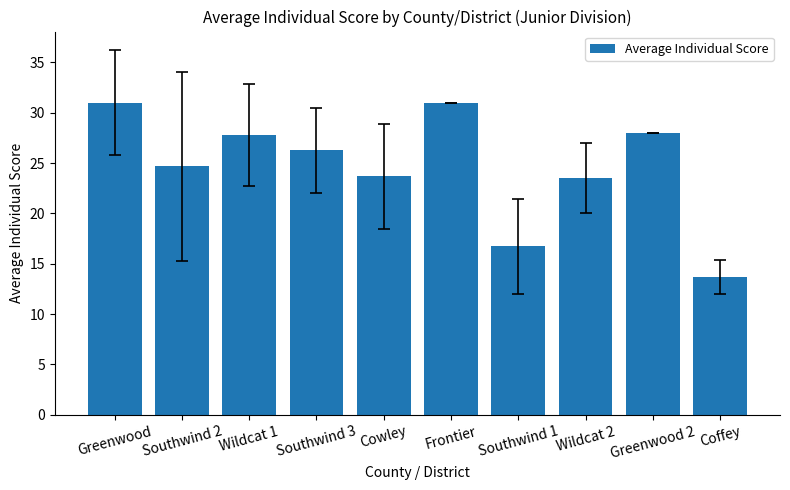

Is it true that the value at Southwind 1 is 16.8?

True